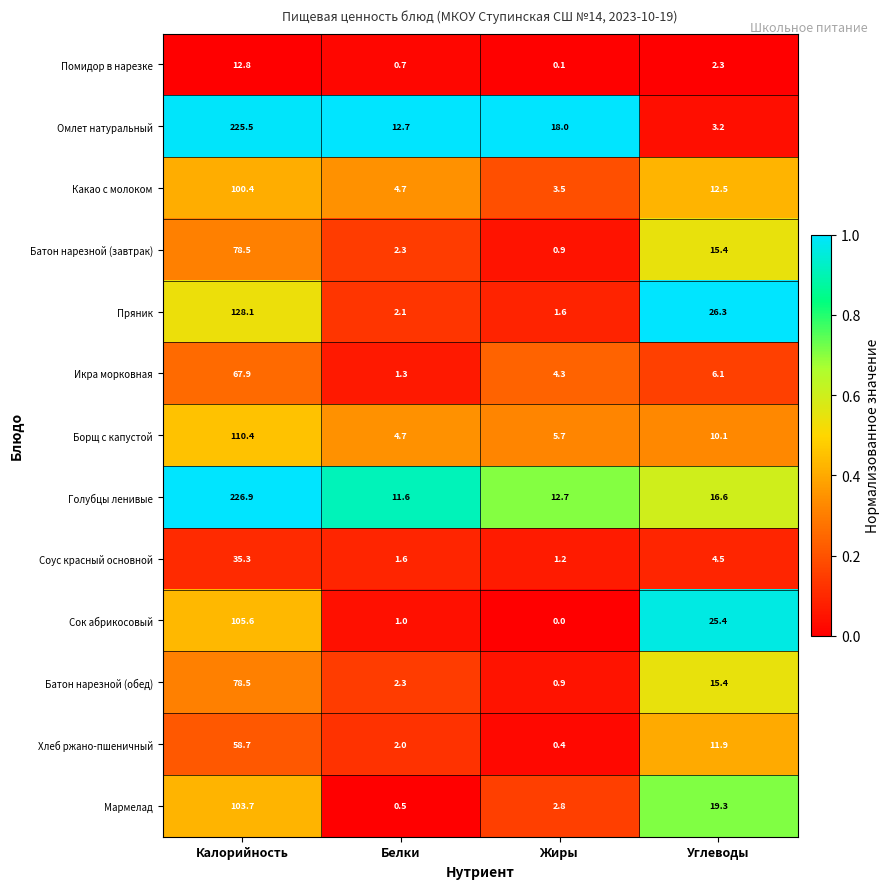

At which category is the sum across all series the highest?

Калорийность